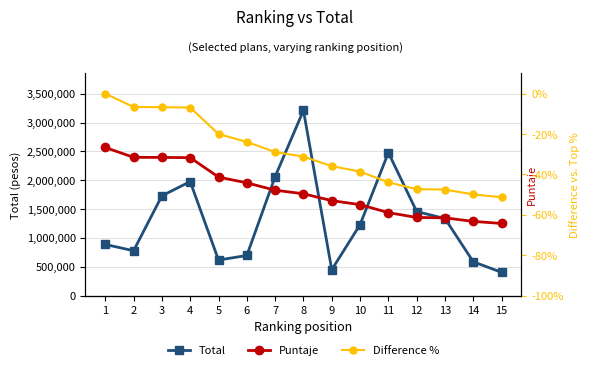

What are all the series names shown in the legend?

Total, Puntaje, Difference %